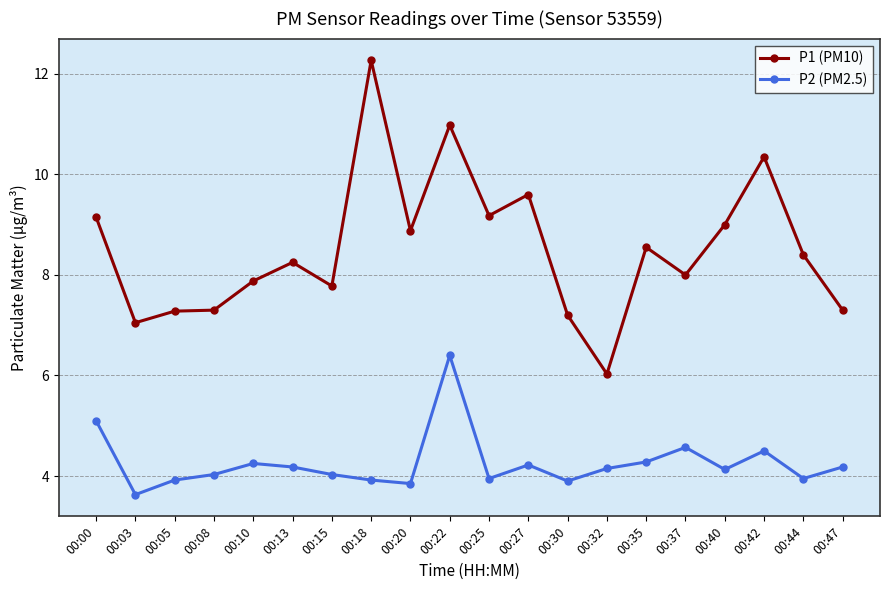

Count the number of categories in the chart.

20